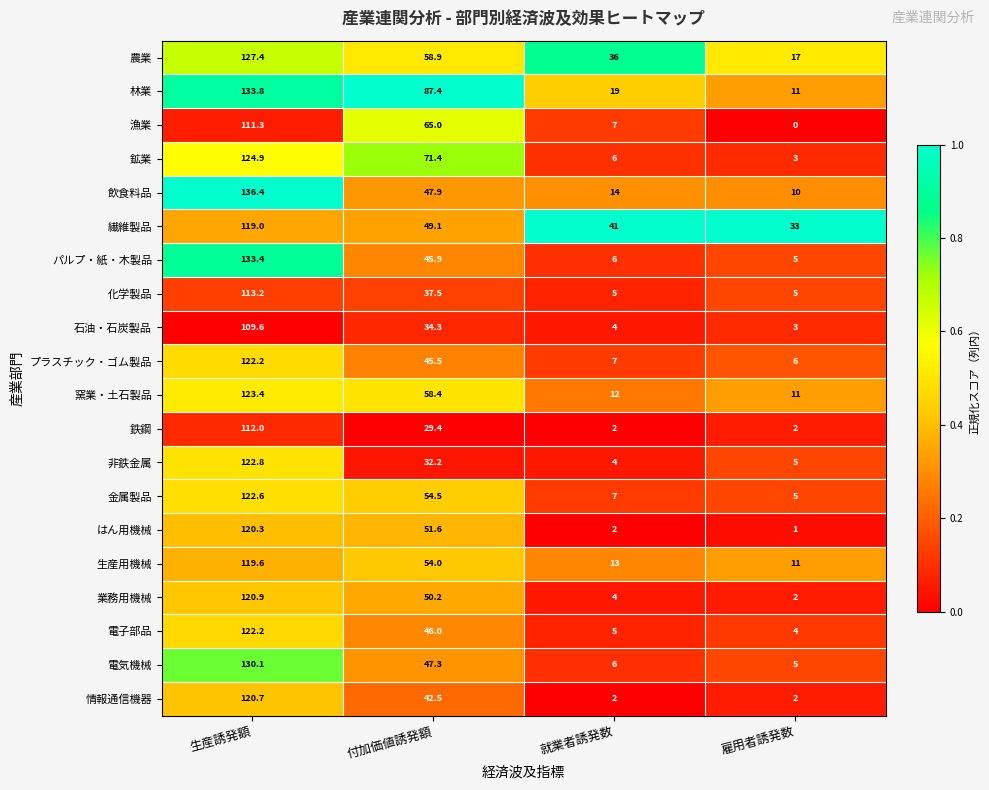

Count the number of categories in the chart.

4